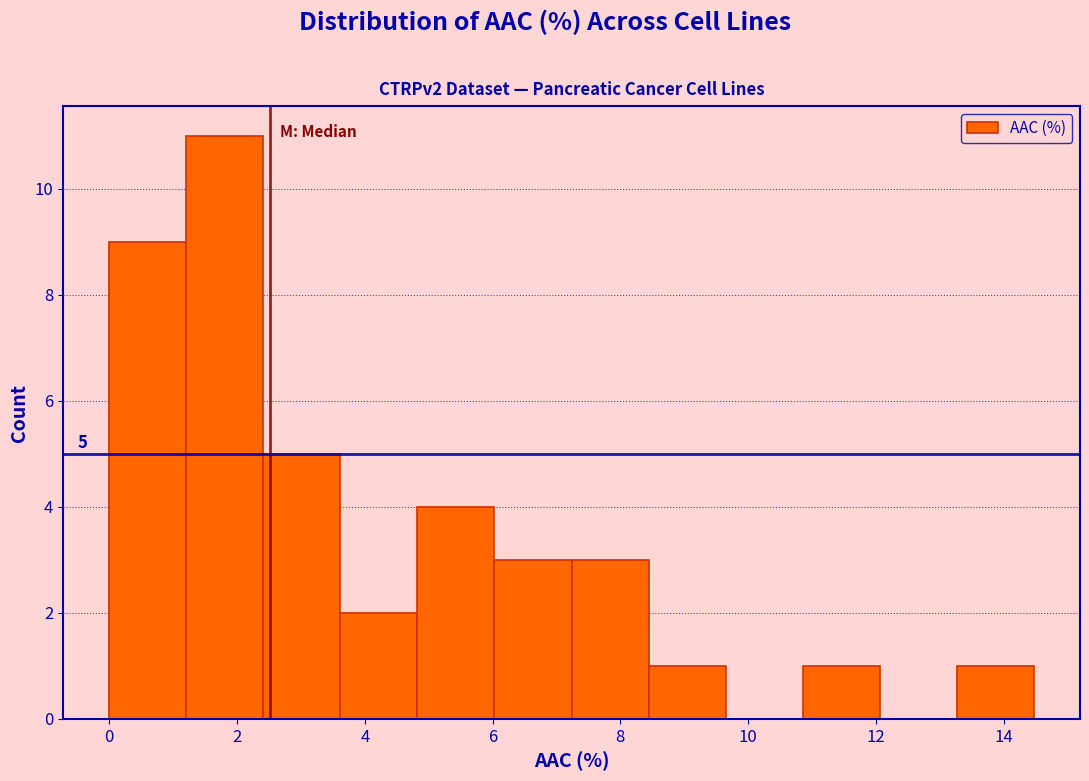

Which range on the x-axis has the tallest bar?

1.2 to 2.4